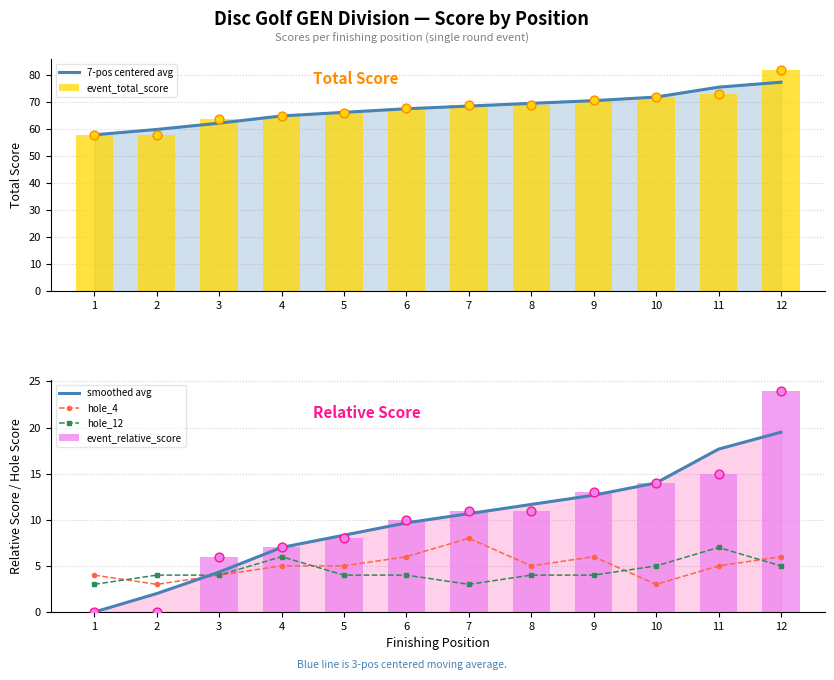

At how many categories does at least one series exceed 79?

1